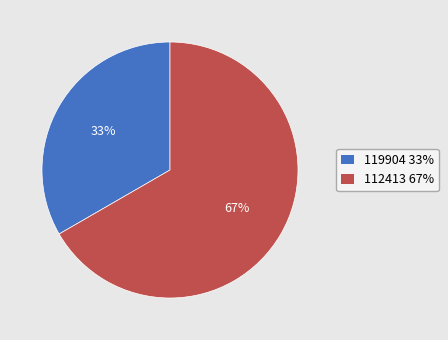

To the nearest percent, what portion does 119904 represent?

33%